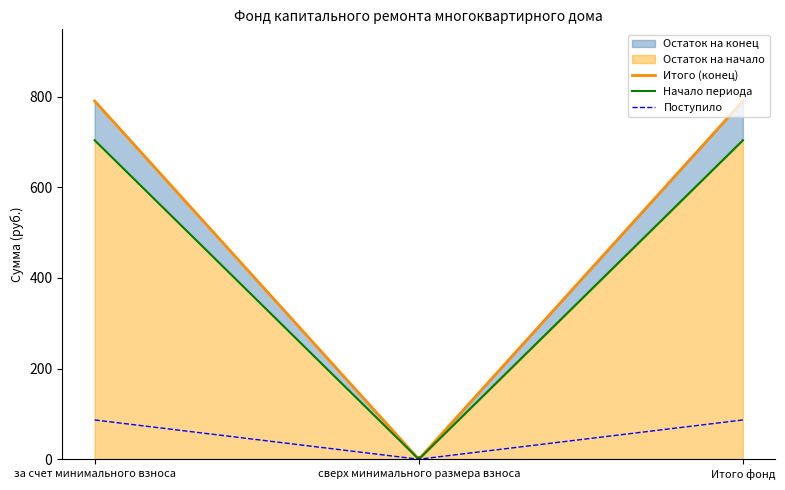

How many values in the Остаток на конец series exceed 790?

2